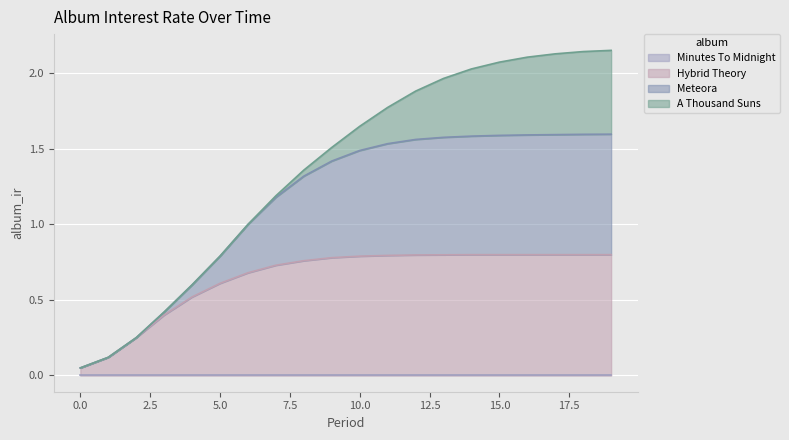

Which series has the largest range (max minus min)?

Meteora